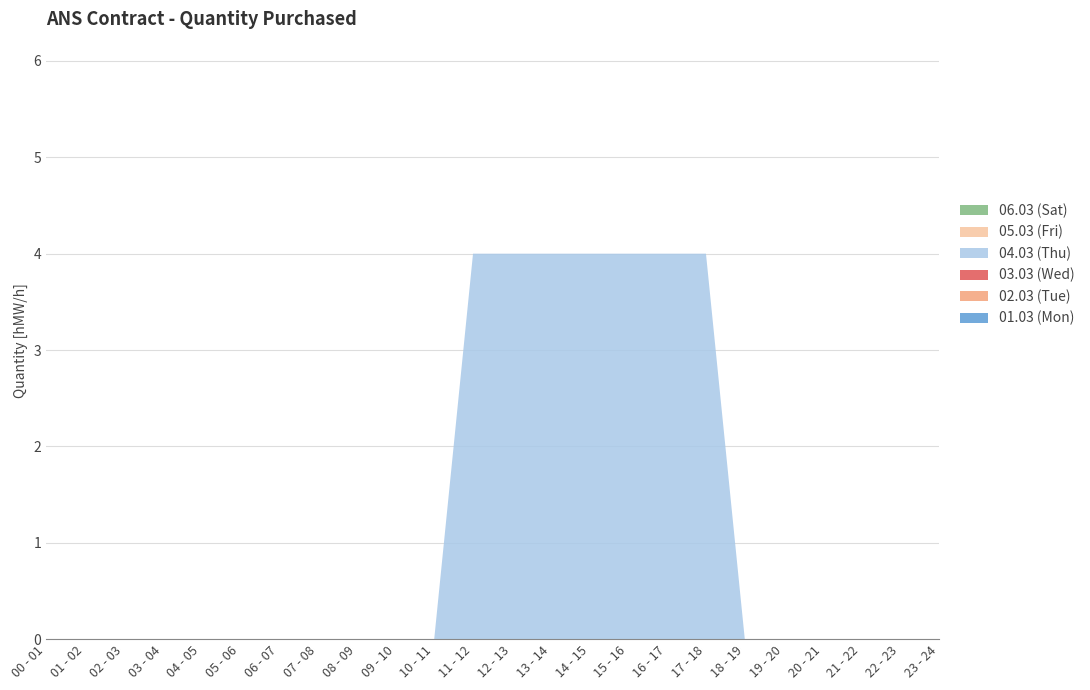

Reading right to left, extract all data points from this chart.

01.03 (Mon): 23 - 24=0	22 - 23=0	21 - 22=0	20 - 21=0	19 - 20=0	18 - 19=0	17 - 18=0	16 - 17=0	15 - 16=0	14 - 15=0	13 - 14=0	12 - 13=0	11 - 12=0	10 - 11=0	09 - 10=0	08 - 09=0	07 - 08=0	06 - 07=0	05 - 06=0	04 - 05=0	03 - 04=0	02 - 03=0	01 - 02=0	00 - 01=0
02.03 (Tue): 23 - 24=0	22 - 23=0	21 - 22=0	20 - 21=0	19 - 20=0	18 - 19=0	17 - 18=0	16 - 17=0	15 - 16=0	14 - 15=0	13 - 14=0	12 - 13=0	11 - 12=0	10 - 11=0	09 - 10=0	08 - 09=0	07 - 08=0	06 - 07=0	05 - 06=0	04 - 05=0	03 - 04=0	02 - 03=0	01 - 02=0	00 - 01=0
03.03 (Wed): 23 - 24=0	22 - 23=0	21 - 22=0	20 - 21=0	19 - 20=0	18 - 19=0	17 - 18=0	16 - 17=0	15 - 16=0	14 - 15=0	13 - 14=0	12 - 13=0	11 - 12=0	10 - 11=0	09 - 10=0	08 - 09=0	07 - 08=0	06 - 07=0	05 - 06=0	04 - 05=0	03 - 04=0	02 - 03=0	01 - 02=0	00 - 01=0
04.03 (Thu): 23 - 24=0	22 - 23=0	21 - 22=0	20 - 21=0	19 - 20=0	18 - 19=0	17 - 18=4	16 - 17=4	15 - 16=4	14 - 15=4	13 - 14=4	12 - 13=4	11 - 12=4	10 - 11=0	09 - 10=0	08 - 09=0	07 - 08=0	06 - 07=0	05 - 06=0	04 - 05=0	03 - 04=0	02 - 03=0	01 - 02=0	00 - 01=0
05.03 (Fri): 23 - 24=0	22 - 23=0	21 - 22=0	20 - 21=0	19 - 20=0	18 - 19=0	17 - 18=0	16 - 17=0	15 - 16=0	14 - 15=0	13 - 14=0	12 - 13=0	11 - 12=0	10 - 11=0	09 - 10=0	08 - 09=0	07 - 08=0	06 - 07=0	05 - 06=0	04 - 05=0	03 - 04=0	02 - 03=0	01 - 02=0	00 - 01=0
06.03 (Sat): 23 - 24=0	22 - 23=0	21 - 22=0	20 - 21=0	19 - 20=0	18 - 19=0	17 - 18=0	16 - 17=0	15 - 16=0	14 - 15=0	13 - 14=0	12 - 13=0	11 - 12=0	10 - 11=0	09 - 10=0	08 - 09=0	07 - 08=0	06 - 07=0	05 - 06=0	04 - 05=0	03 - 04=0	02 - 03=0	01 - 02=0	00 - 01=0